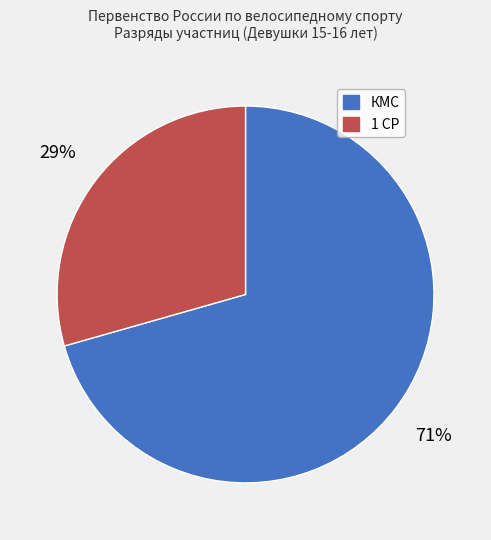

Does any single category account for the majority?

Yes